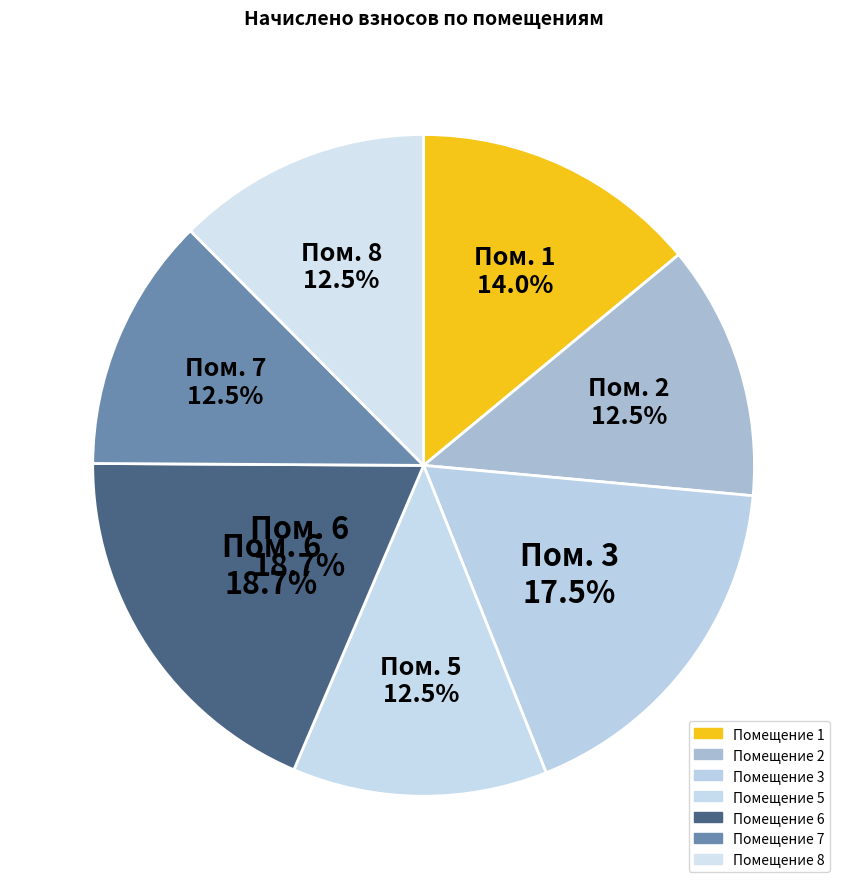

The 6 slice represents 19% of the pie. True or false?

True